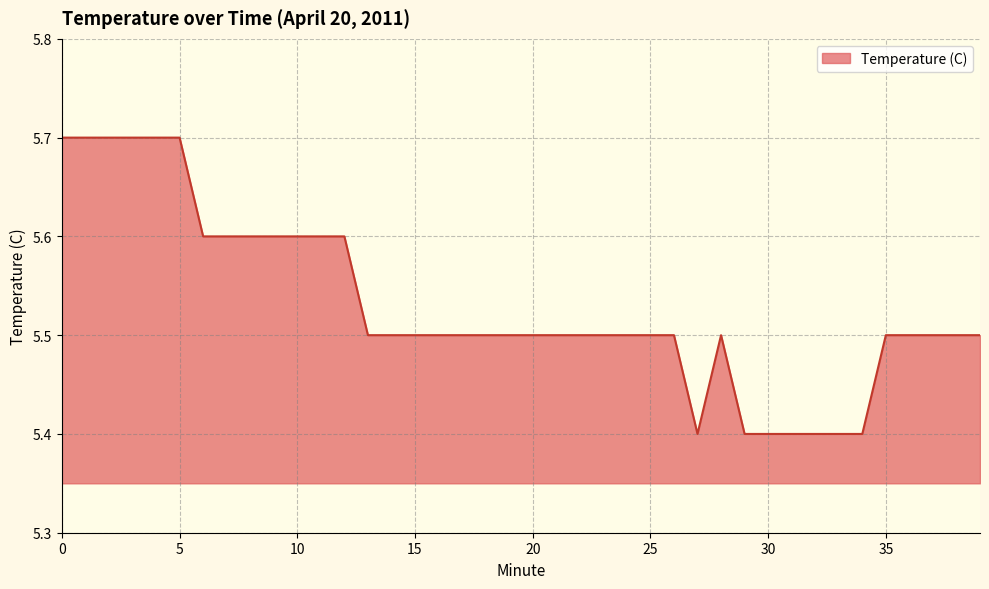

What is the greatest value displayed?

5.7